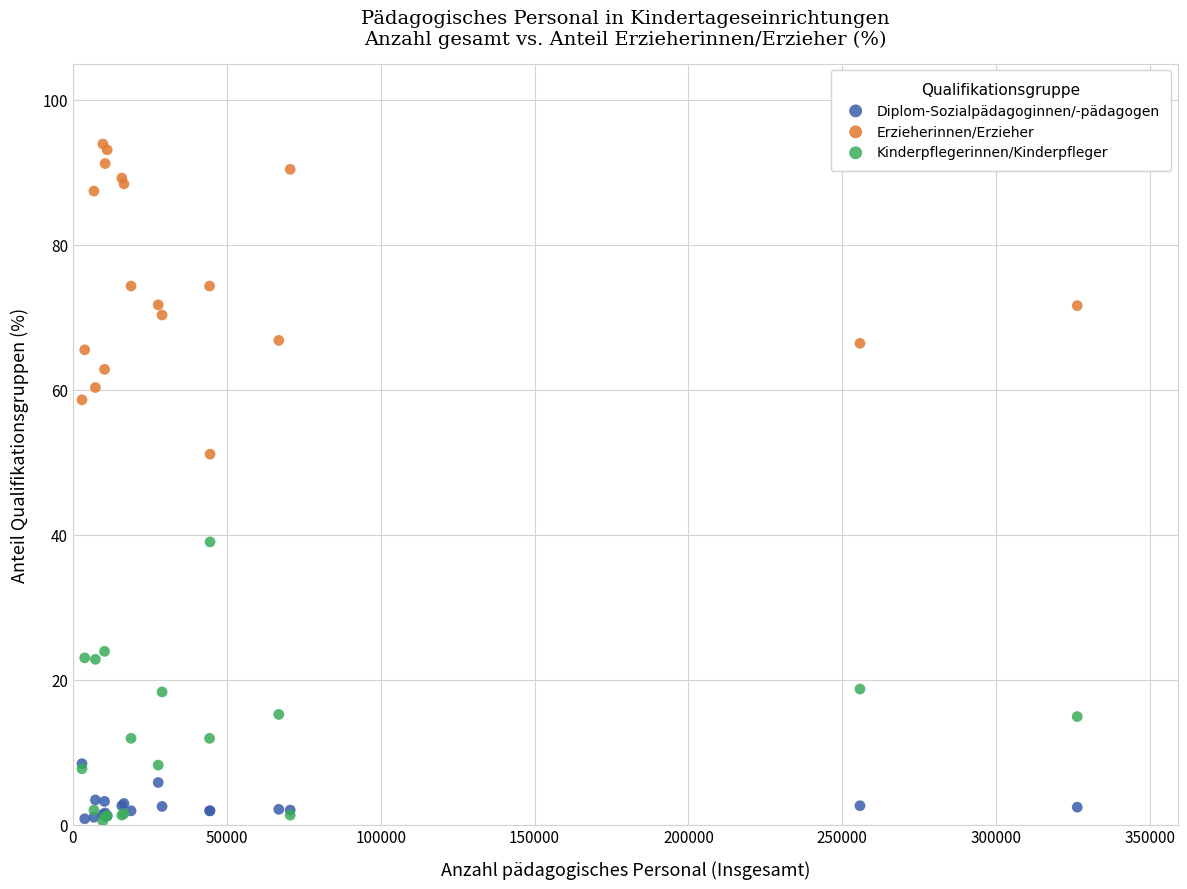

Across all series, what Y value is closest to 47?

51.1